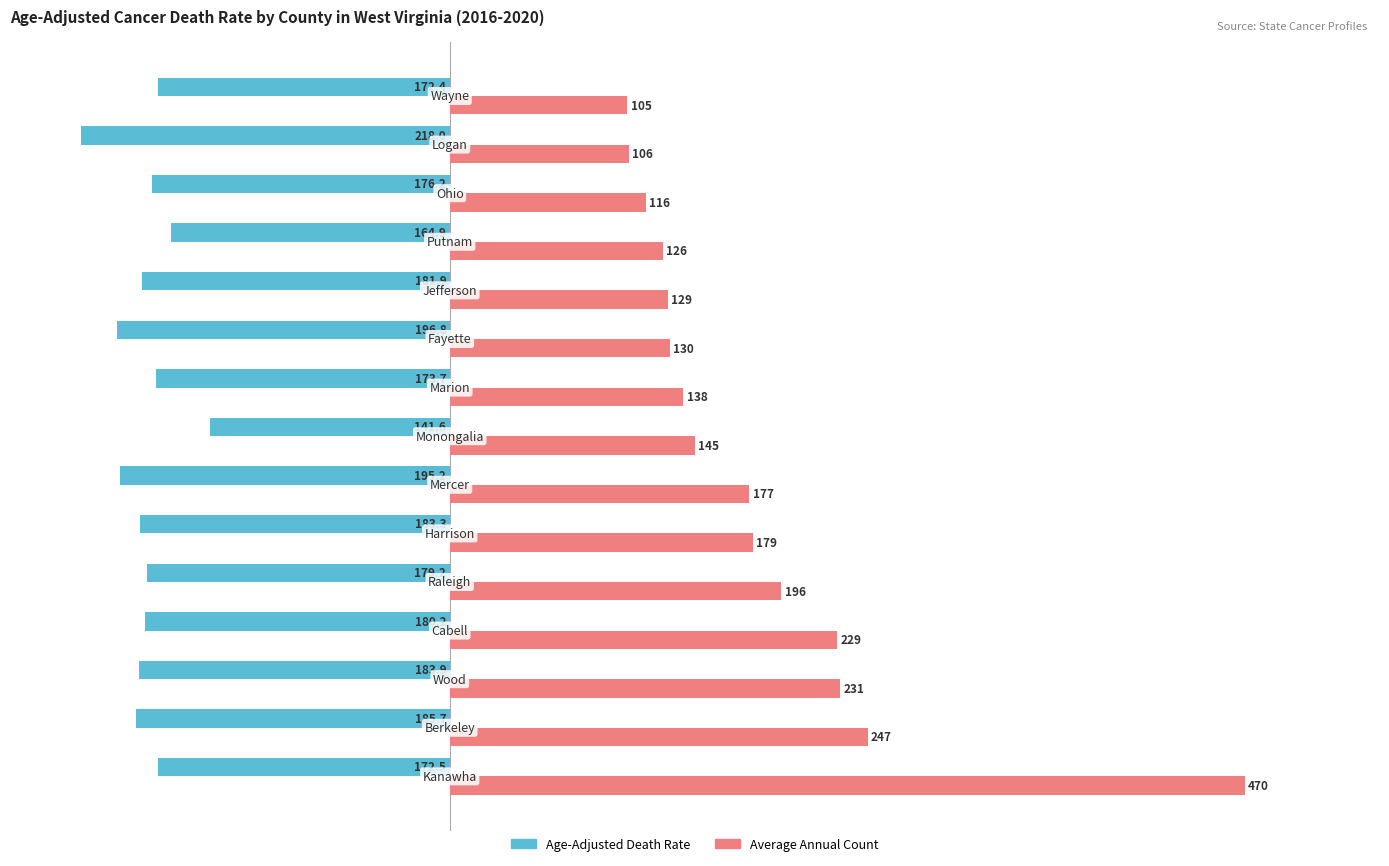

Which series has the largest total across all categories?

Average Annual Count